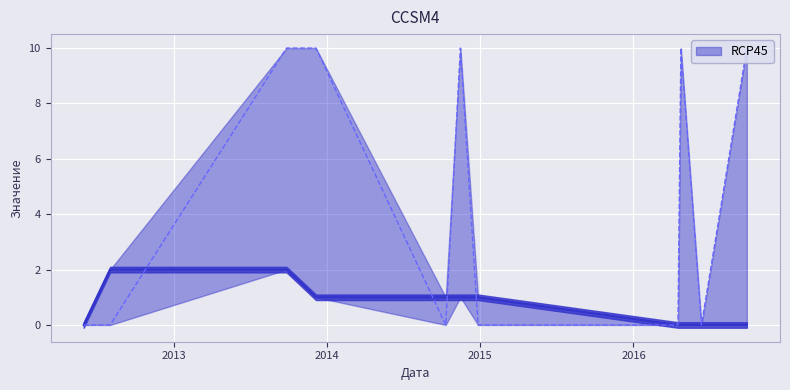

Which label corresponds to the largest value in the chart?

2014